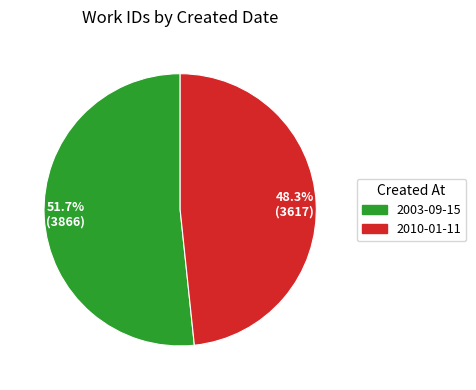

Rank the categories by value from lowest to highest.

48.3% (3617), 51.7% (3866)